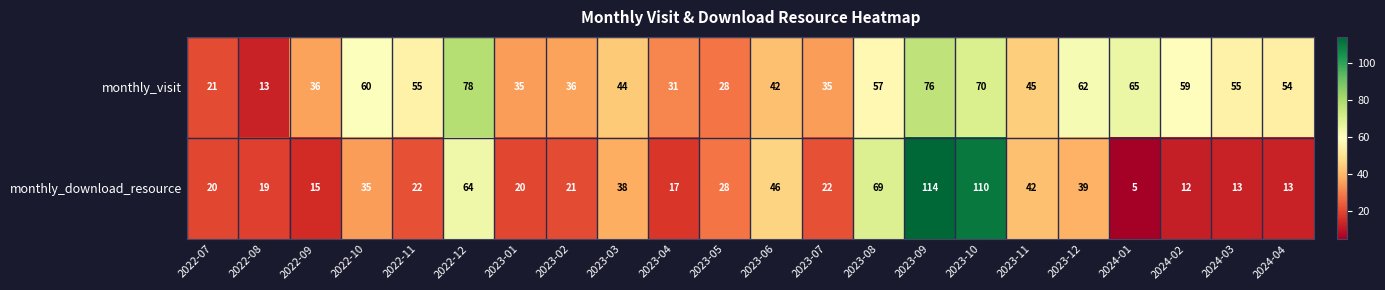

At how many categories does at least one series exceed 27?

20